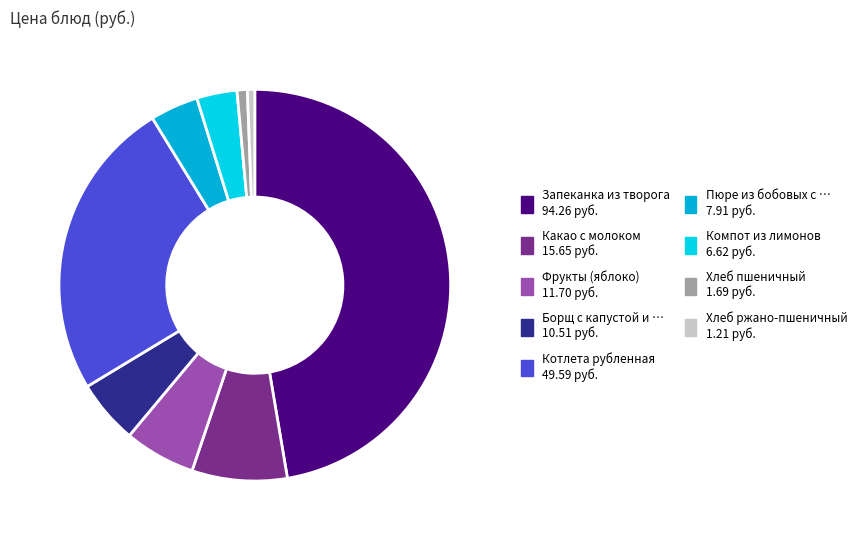

What is the smallest slice in the pie chart?

Хлеб ржано-пшеничный